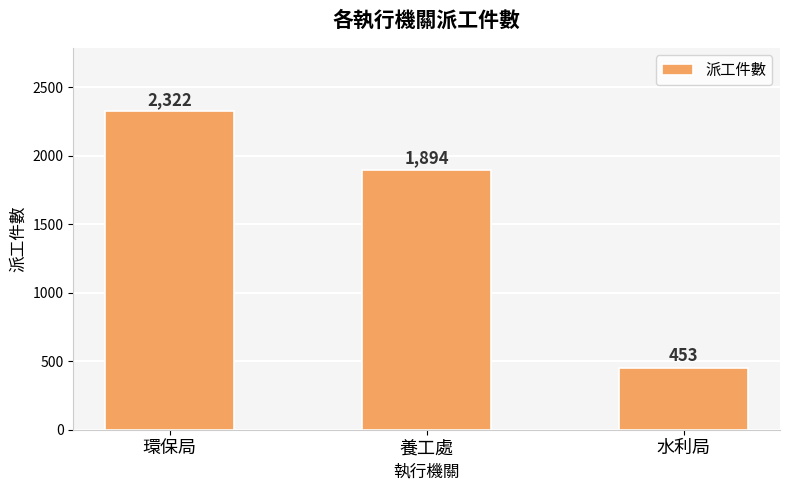

At which label is the value closest to 1387?

養工處